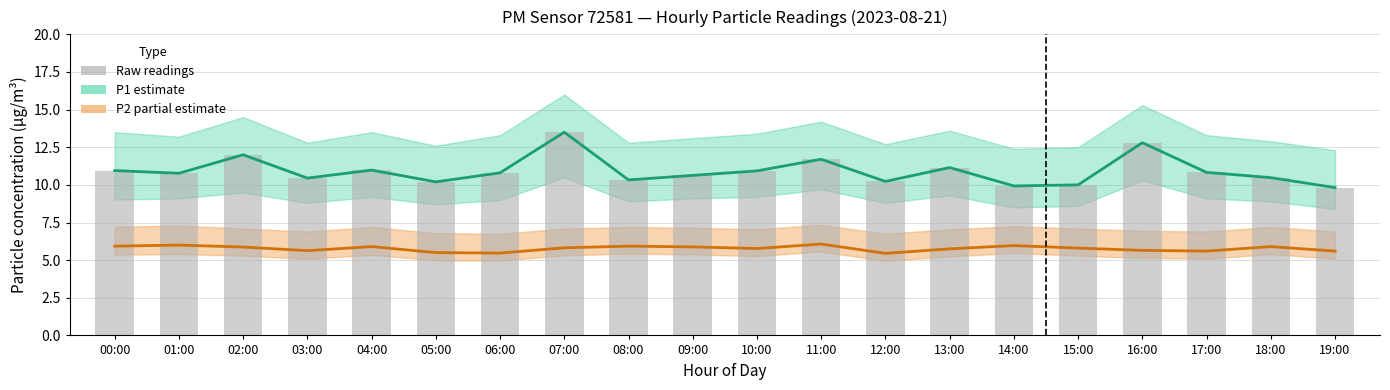

What is the difference between the maximum and minimum values in the P2 (partial) series?

0.6